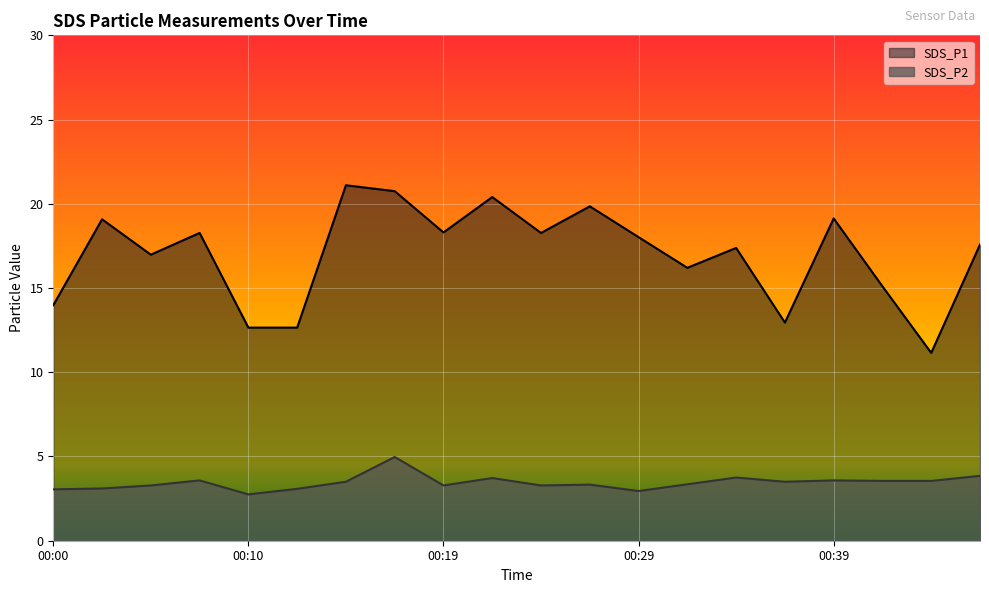

The SDS_P1 series shows 6.6 at 00:44. True or false?

False